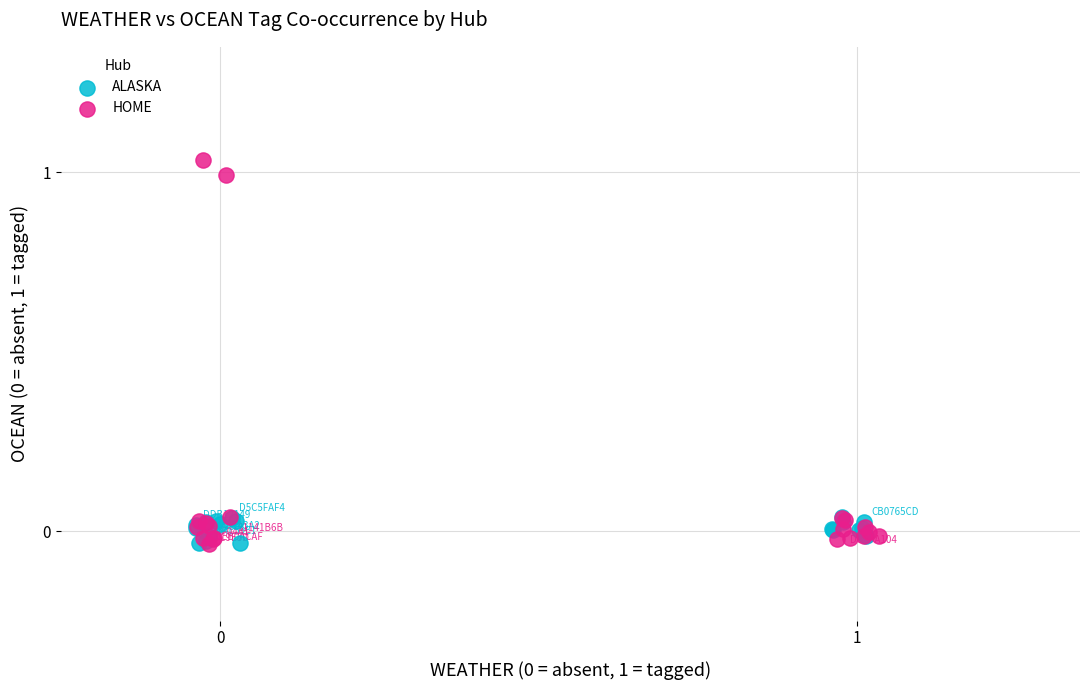

Which series contains the highest Y value?

HOME